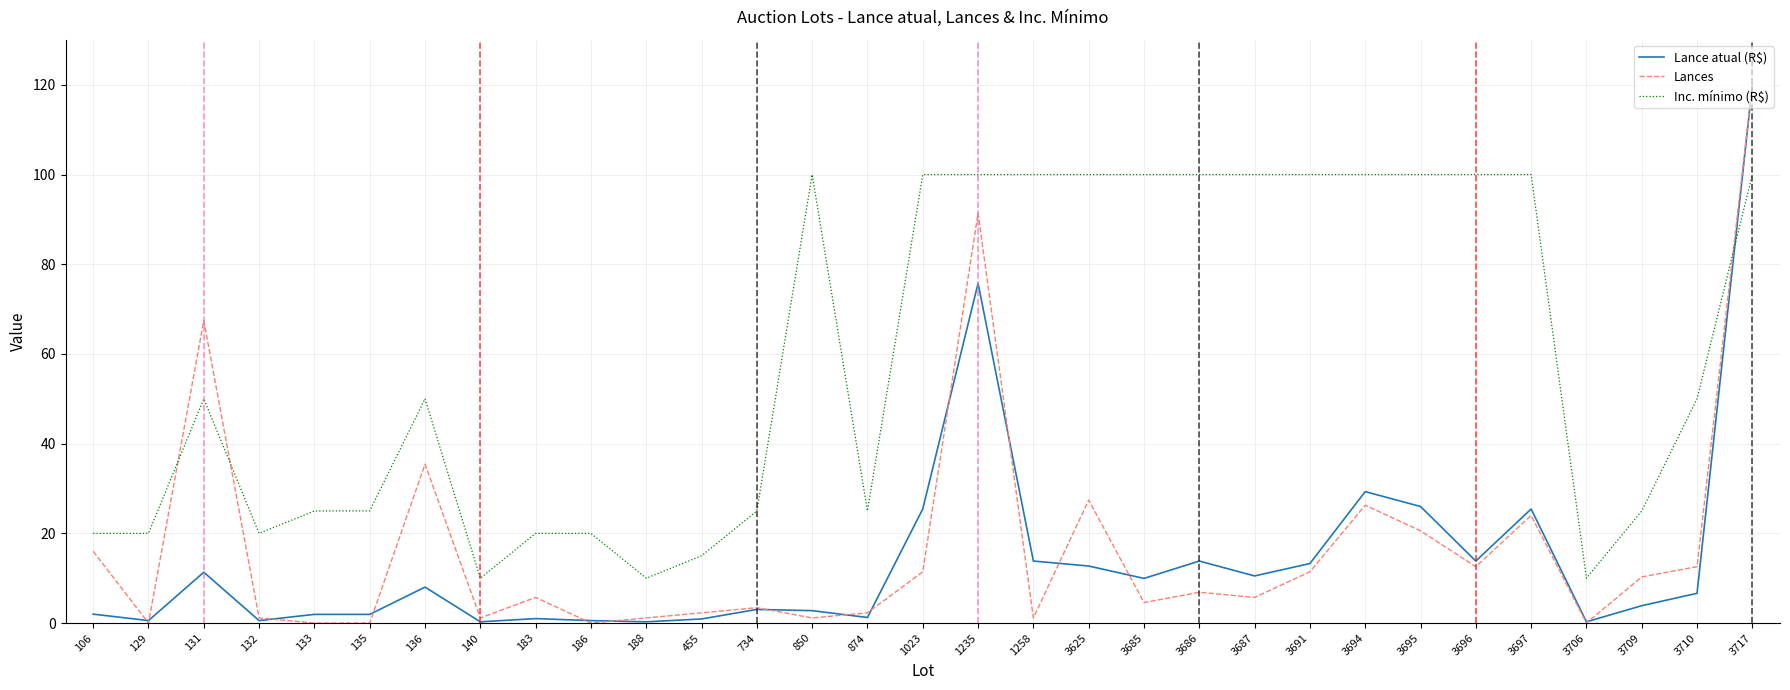

How many times do Lance atual (R$) and Inc. mínimo (R$) cross each other?

1